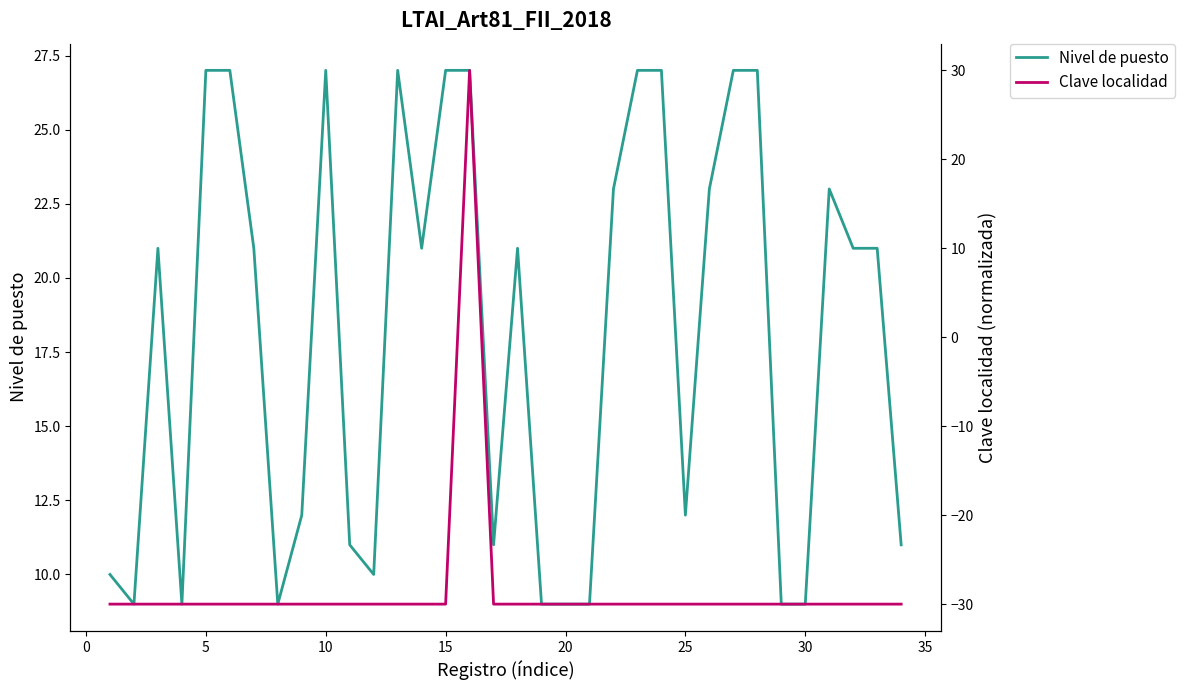

The value of Nivel de puesto at 30 is 9. True or false?

True